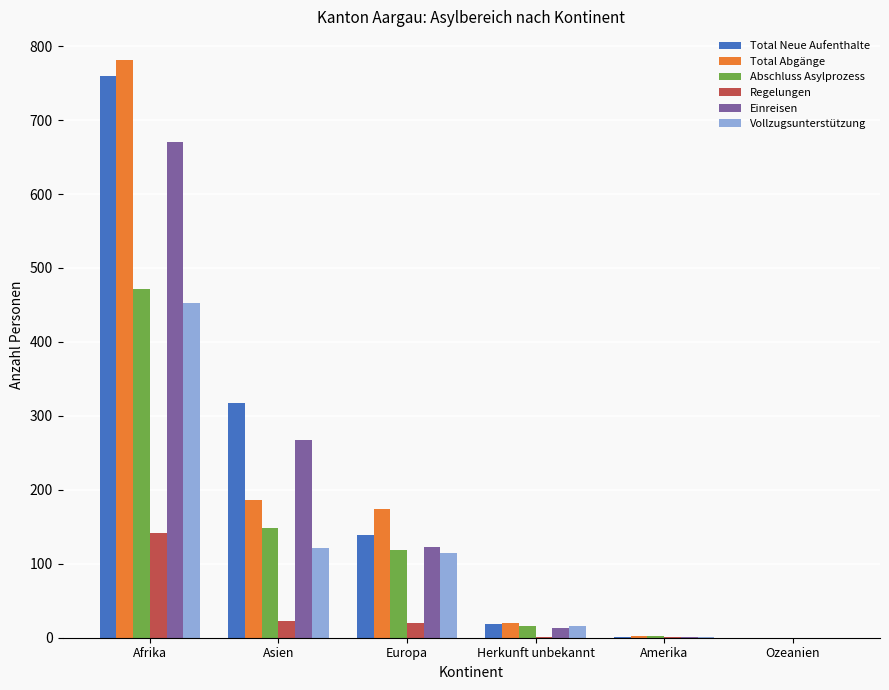

At which category is the sum across all series the highest?

Afrika